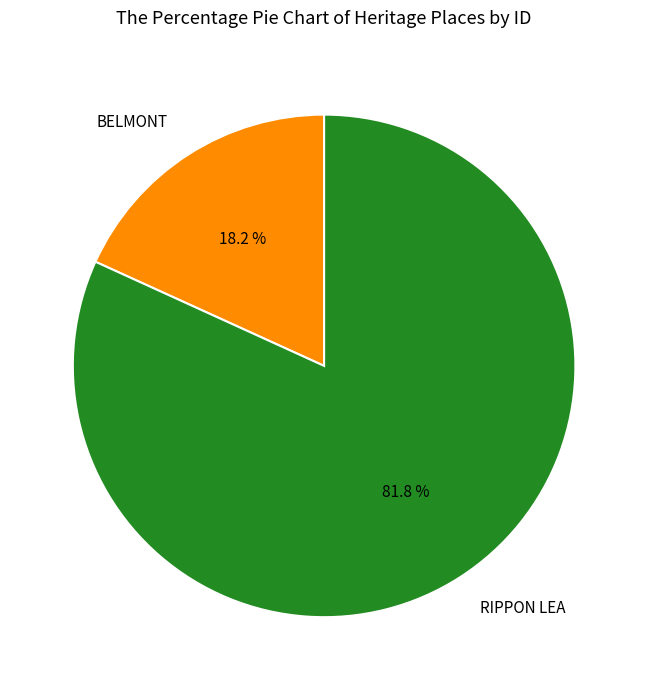

Count the number of slices in the pie.

2